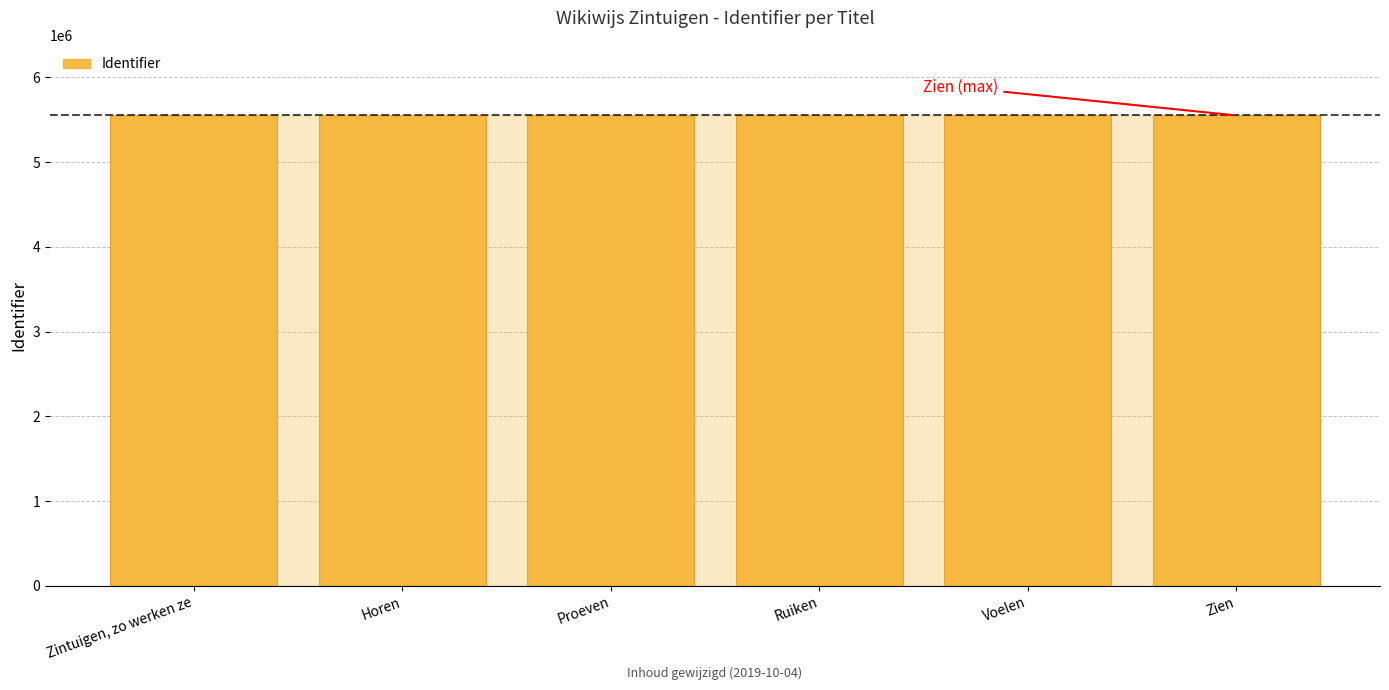

What is the label of the 2nd bar from the left?

Horen